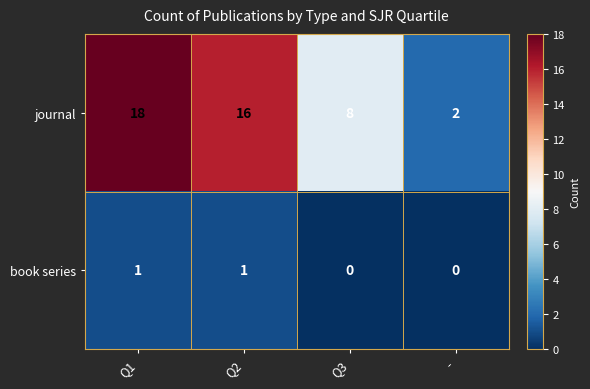

What is the total value across all series at -?

2